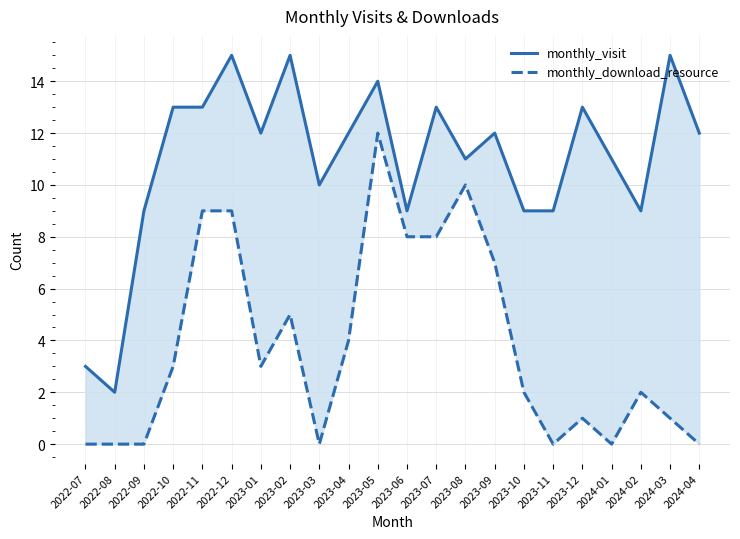

Which category has the highest value in the monthly_visit series?

2022-12